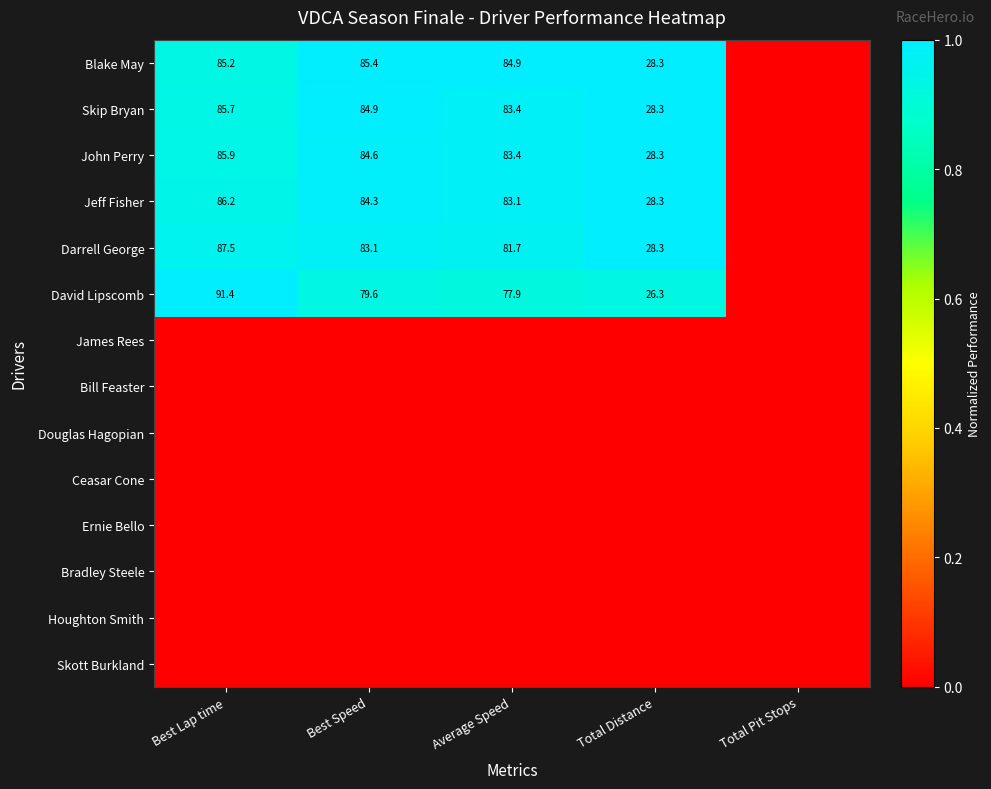

Which has a higher value, Best Lap time or Average Speed?

Average Speed